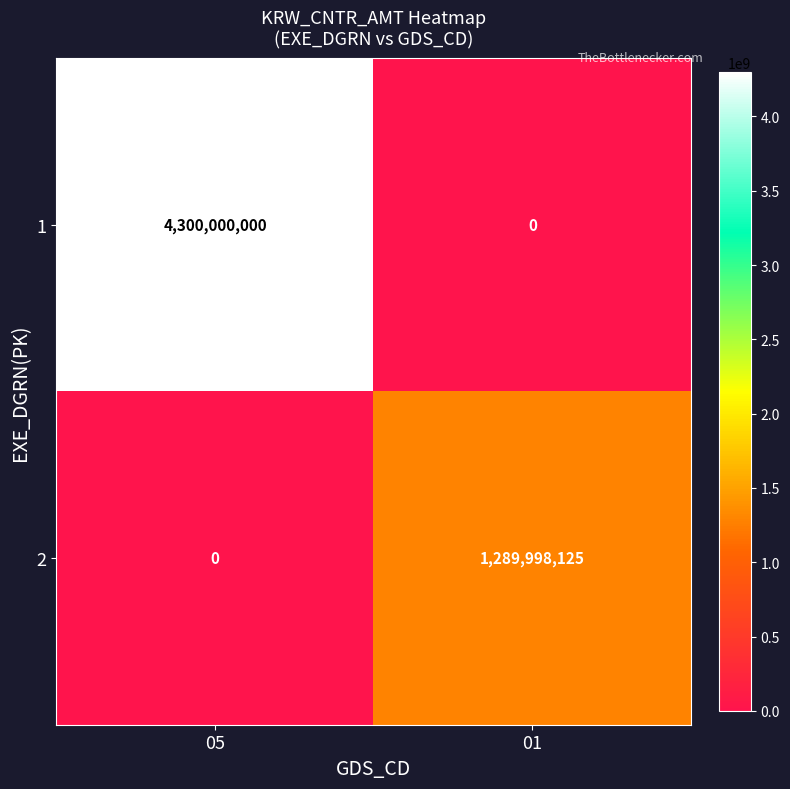

How many series are shown in this chart?

2